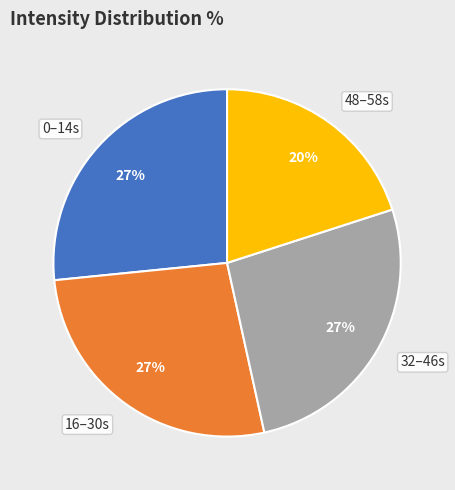

How many slices are in this pie chart?

4